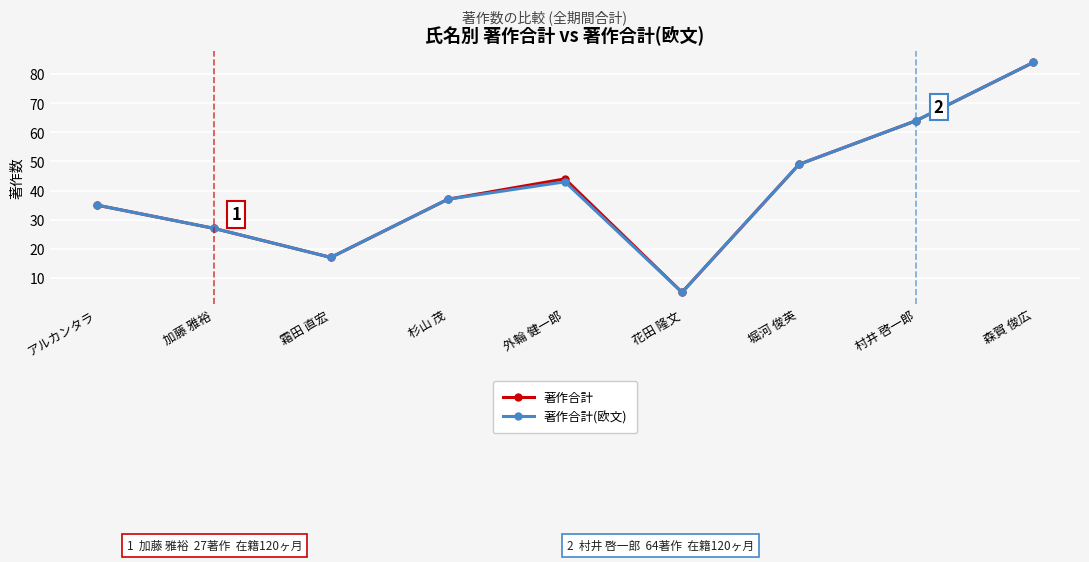

True or false: 著作合計(欧文) has a value of 43 at 村井 啓一郎.

False